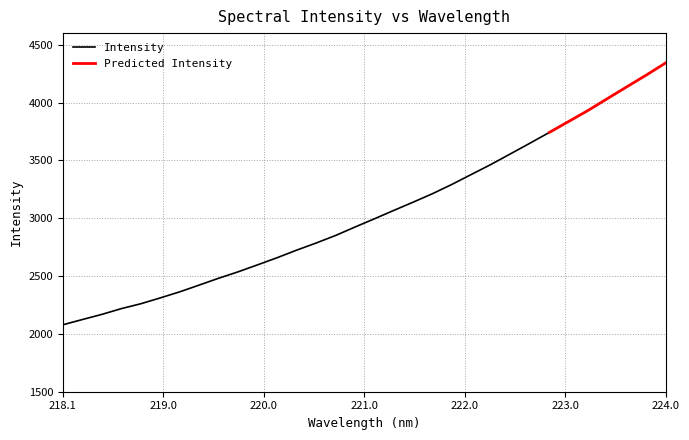

Rank the categories by value from lowest to highest.

218.0596, 218.2508, 218.442, 218.6332, 218.8244, 219.0156, 219.2067, 219.3979, 219.589, 219.7801, 219.9712, 220.1623, 220.3533, 220.5444, 220.7354, 220.9264, 221.1174, 221.3083, 221.4993, 221.6902, 221.8812, 222.0721, 222.263, 222.4538, 222.6447, 222.8355, 223.0264, 223.2172, 223.408, 223.5987, 223.7895, 223.9802